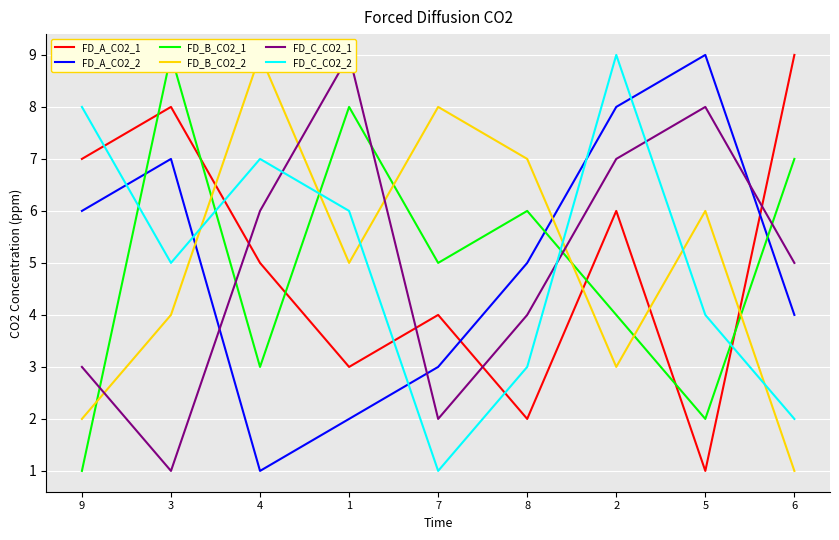

Where is FD_C_CO2_1 nearest to the value 5?

6